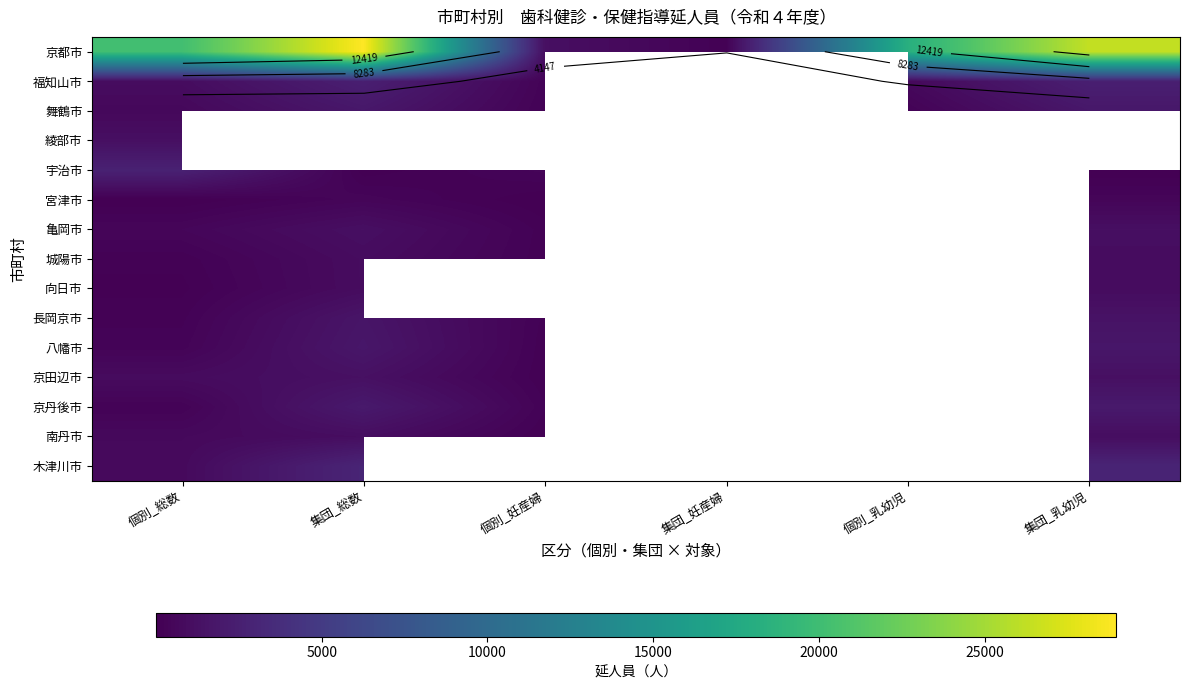

Which category has the highest value in the 綾部市 series?

個別_総数